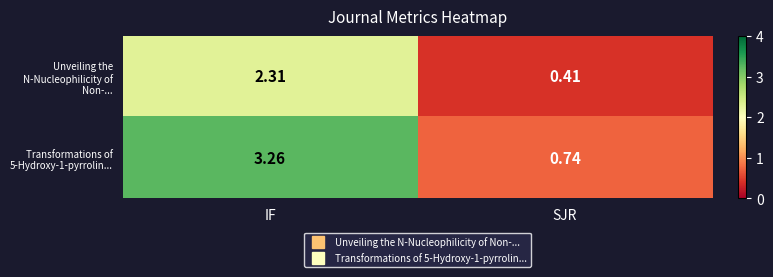

At which category does the chart reach its peak across all series?

IF